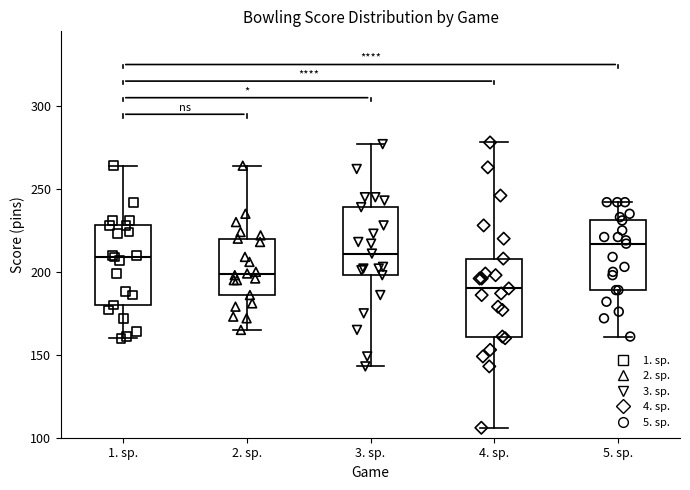

Reading left to right, read every box against the y-axis: the position of its median line, the range the box covers, and the ends of its whiskers. The values are not printed on the chart, so give them approximately, as read against the axis.

1. sp.: median 210, box 180 to 230, whiskers 160 to 265
2. sp.: median 200, box 185 to 220, whiskers 165 to 265
3. sp.: median 210, box 200 to 240, whiskers 145 to 275
4. sp.: median 190, box 160 to 210, whiskers 105 to 280
5. sp.: median 215, box 190 to 230, whiskers 160 to 240